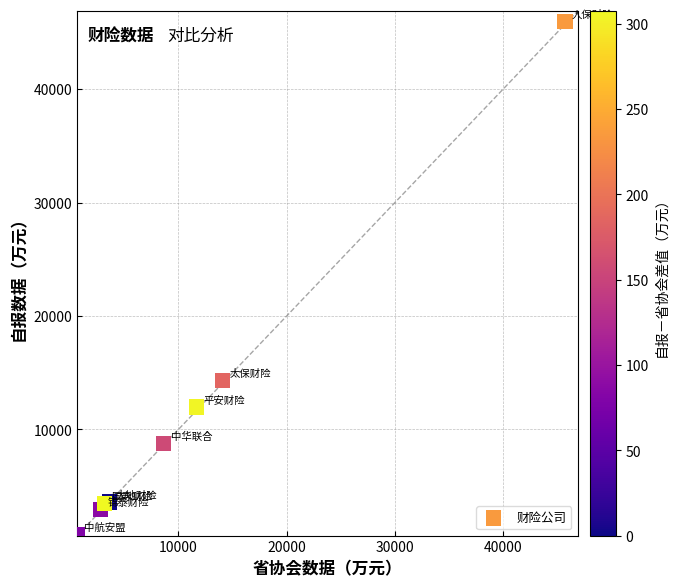

What Y value in the scatter plot is closest to 23353?

14284.1